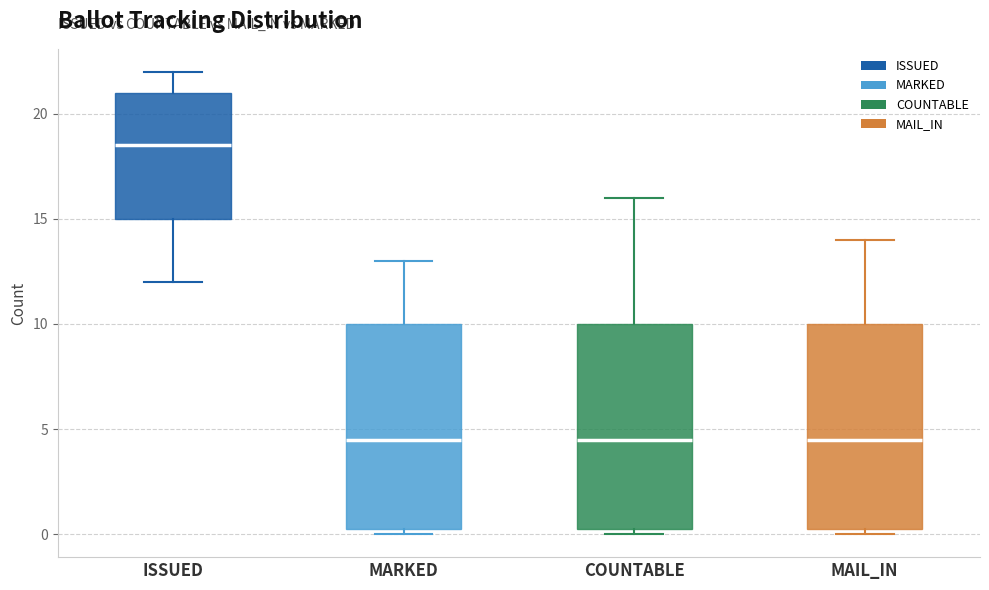

Reading left to right, read every box against the y-axis: the position of its median line, the range the box covers, and the ends of its whiskers. The values are not printed on the chart, so give them approximately, as read against the axis.

ISSUED: median 18.5, box 15.0 to 21.0, whiskers 12.0 to 22.0
MARKED: median 4.5, box 0.5 to 10.0, whiskers 0.0 to 13.0
COUNTABLE: median 4.5, box 0.5 to 10.0, whiskers 0.0 to 16.0
MAIL_IN: median 4.5, box 0.5 to 10.0, whiskers 0.0 to 14.0